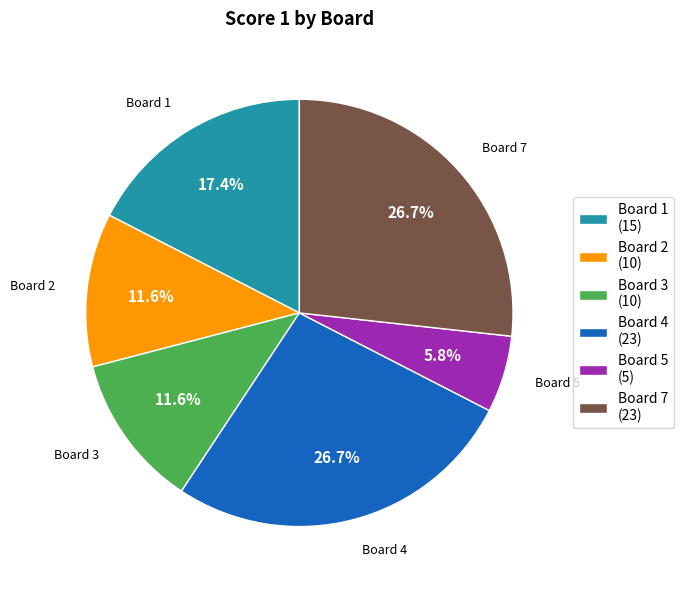

Approximately how many times larger is the value at Board 3 (10) compared to Board 4 (23)?

0.4